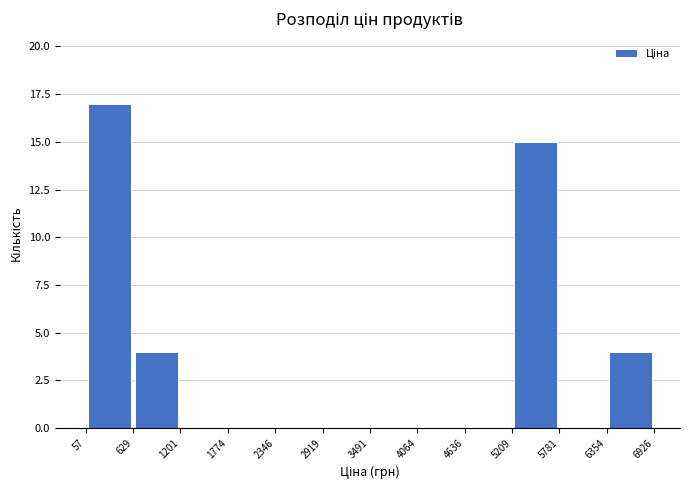

How tall is the bar that spans 5209 to 5781 on the x-axis? The values are not printed on the chart, so give them approximately, as read against the axis.

15